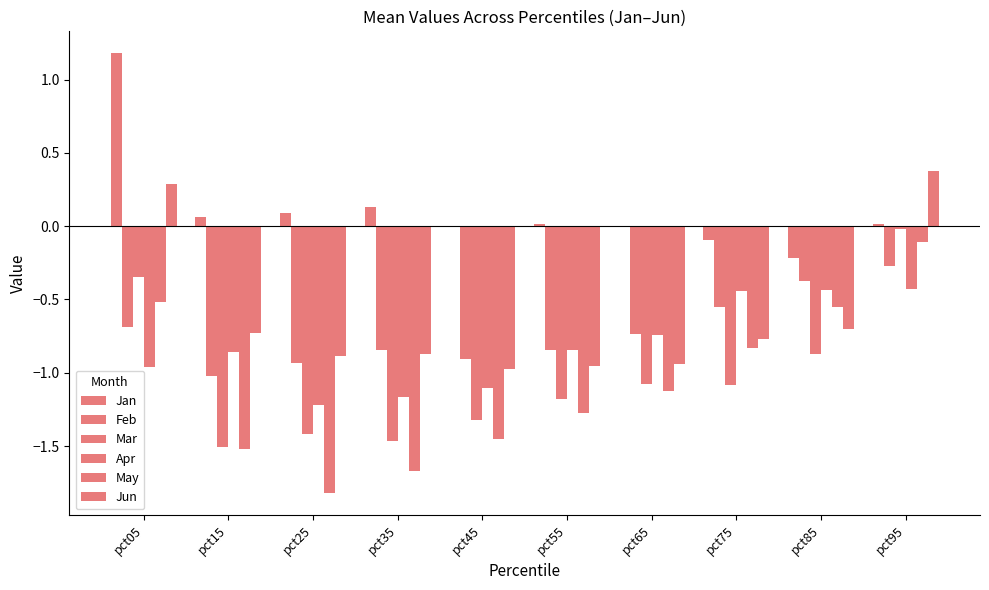

How many values in the May series exceed -1?

4